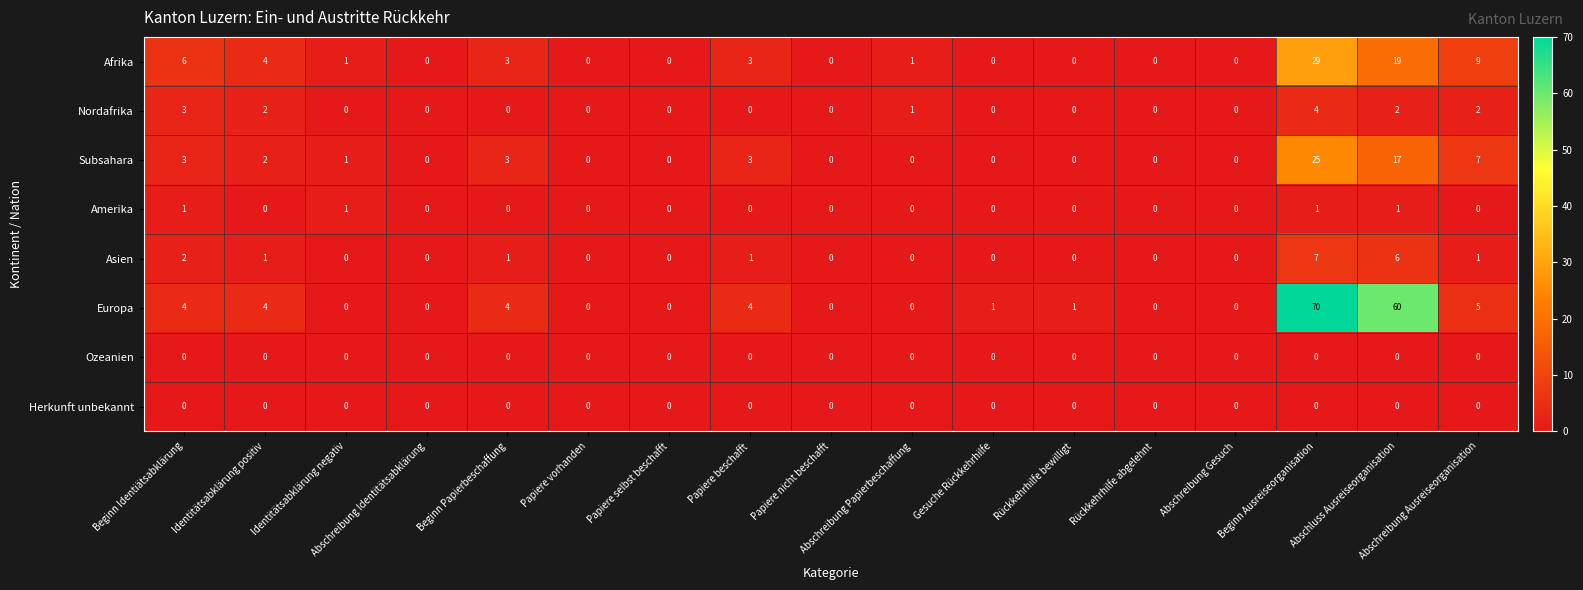

Which series has the largest range (max minus min)?

Europa